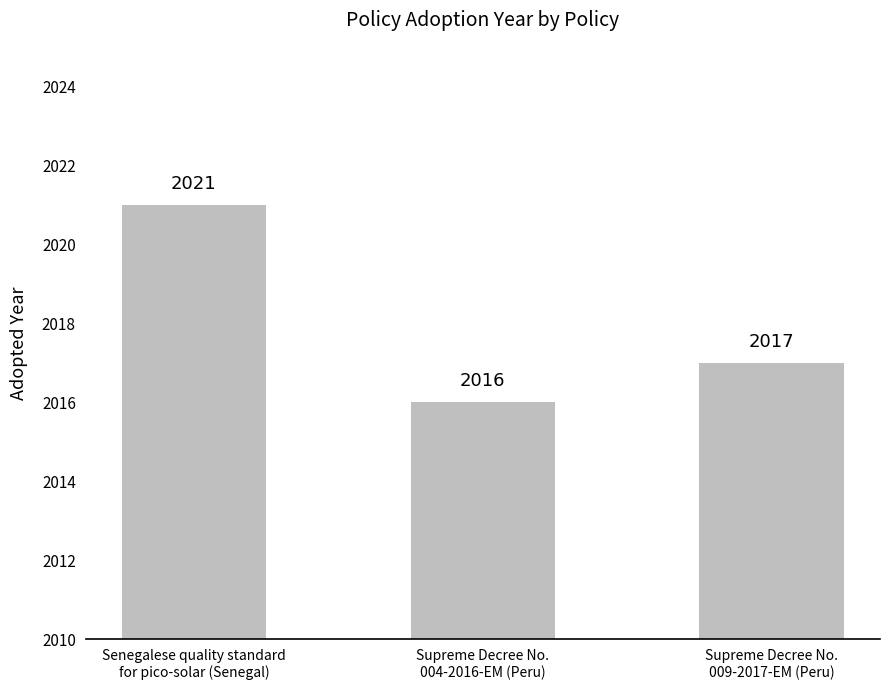

What is the difference between the maximum and minimum values?

5